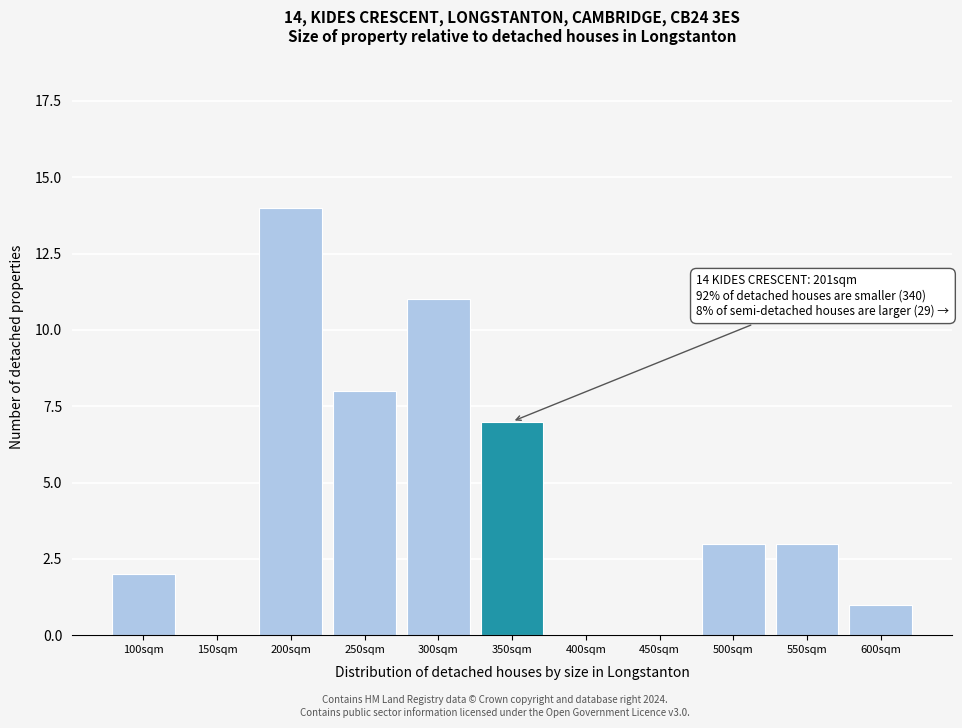

Reading left to right, transcribe all the data shown in this chart.

100sqm=2	150sqm=0	200sqm=14	250sqm=8	300sqm=11	350sqm=7	400sqm=0	450sqm=0	500sqm=3	550sqm=3	600sqm=1